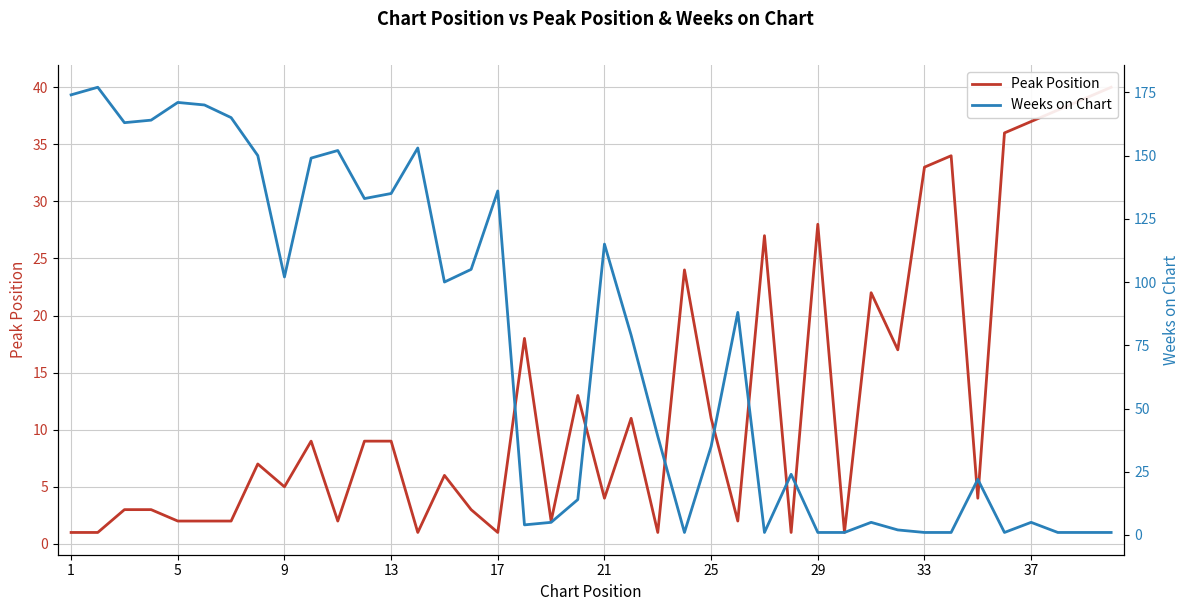

Reading right to left, extract all data points from this chart.

Peak Position: 40	39	38	37	36	4	34	33	17	22	1	28	1	27	2	11	24	1	11	4	13	2	18	1	3	6	1	9	9	2	9	5	7	2	2	2	3	3	1	1
Weeks on Chart: 1	1	1	5	1	22	1	1	2	5	1	1	24	1	88	35	1	39	79	115	14	5	4	136	105	100	153	135	133	152	149	102	150	165	170	171	164	163	177	174